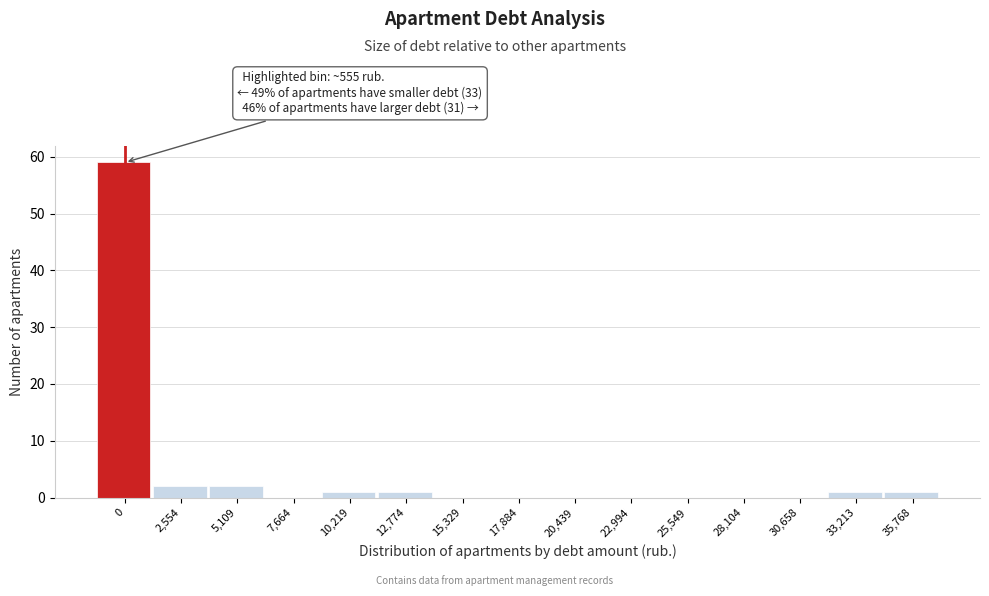

Reading left to right, transcribe all the data shown in this chart.

0=59	2,554=2	5,109=2	7,664=0	10,219=1	12,774=1	15,329=0	17,884=0	20,439=0	22,994=0	25,549=0	28,104=0	30,658=0	33,213=1	35,768=1